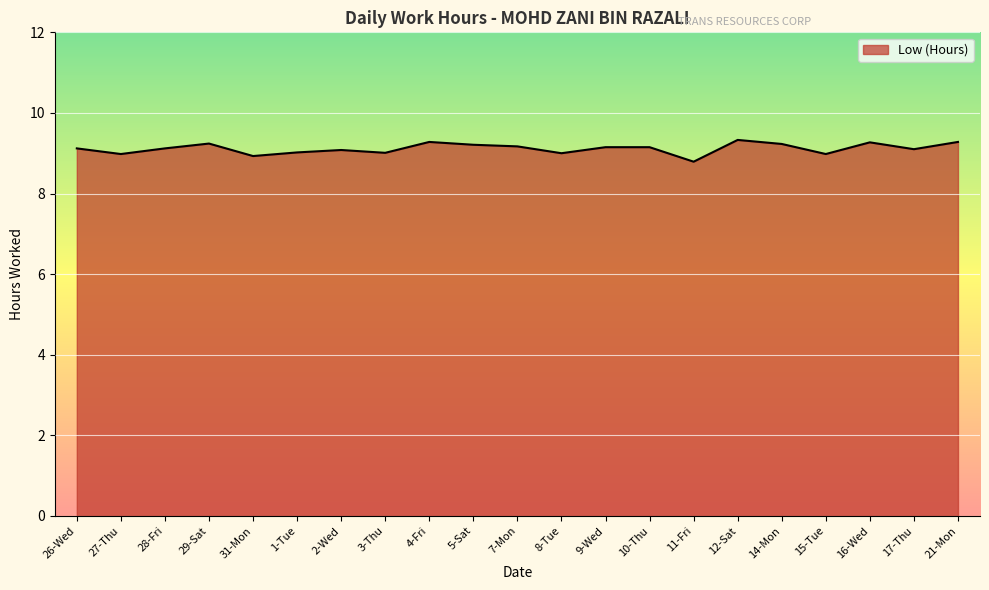

What position from the left is 29-Sat?

4